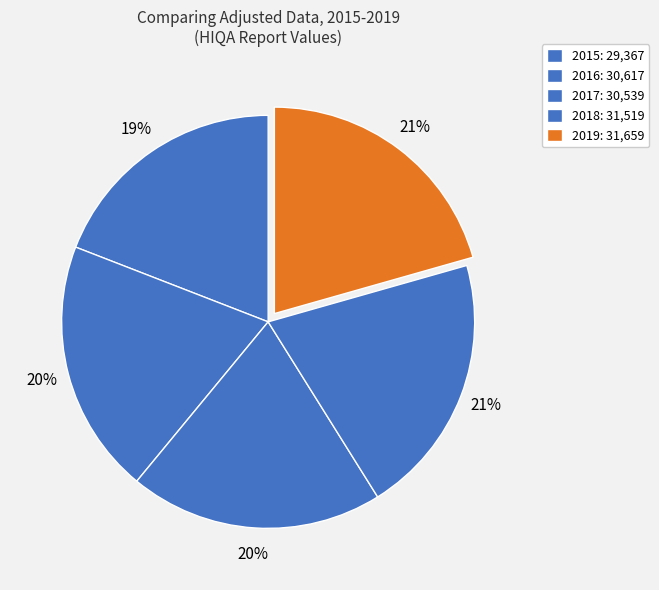

How many slices are in this pie chart?

5